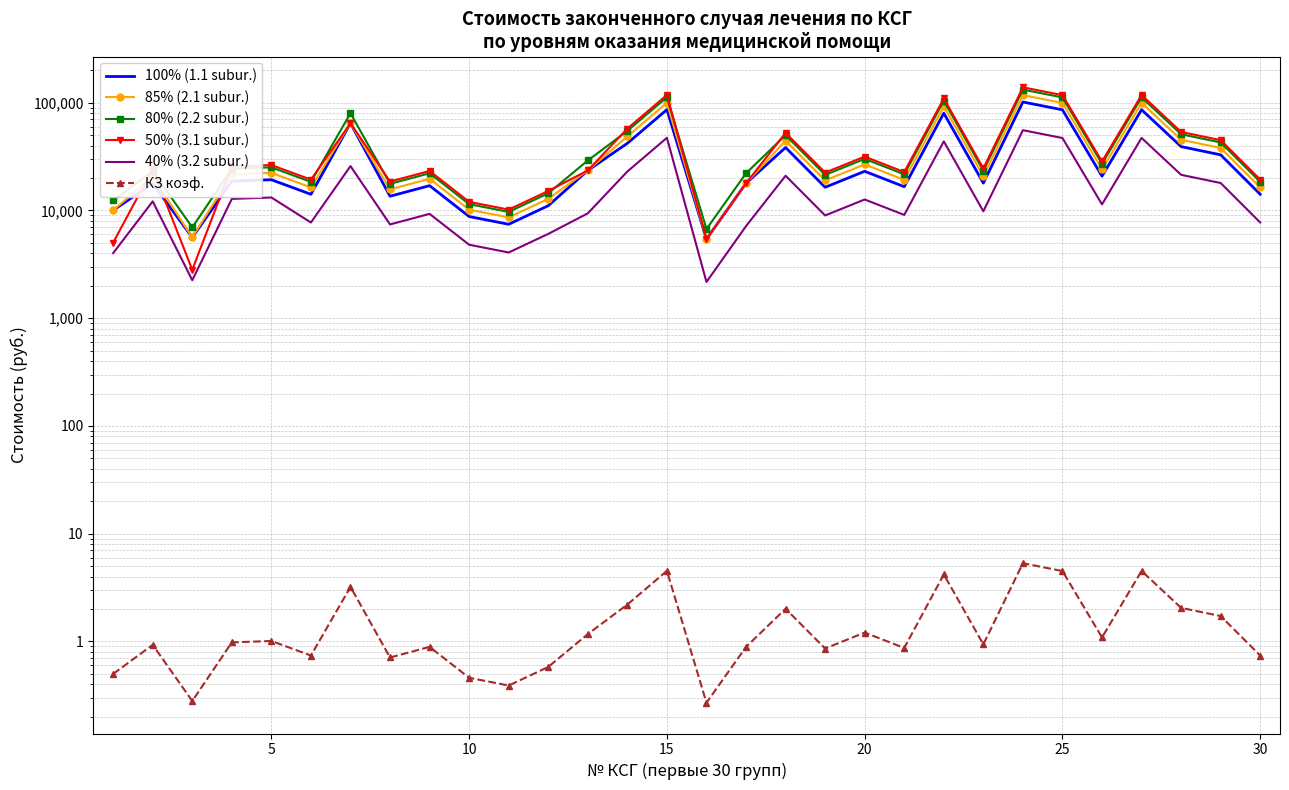

Which series has the largest range (max minus min)?

50% (3.1 subur.)